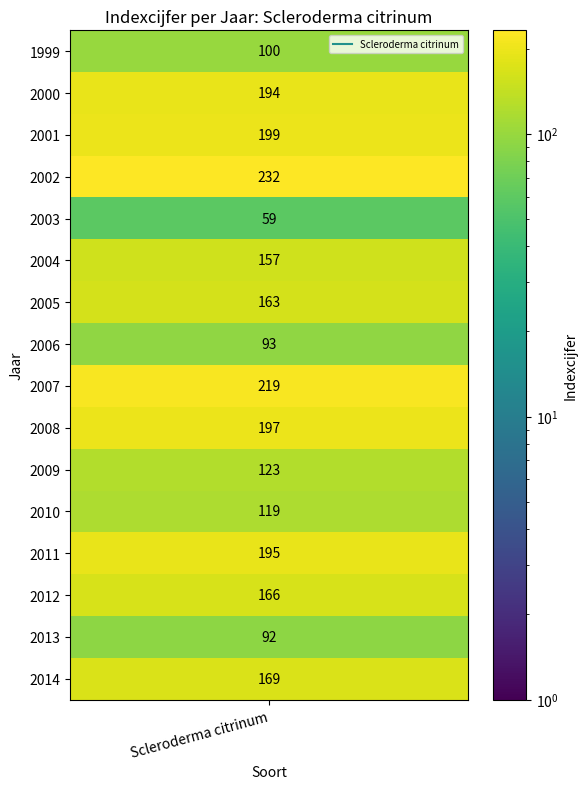

Reading right to left, transcribe all the data shown in this chart.

2014=169	2013=92	2012=166	2011=195	2010=119	2009=123	2008=197	2007=219	2006=93	2005=163	2004=157	2003=59	2002=232	2001=199	2000=194	1999=100